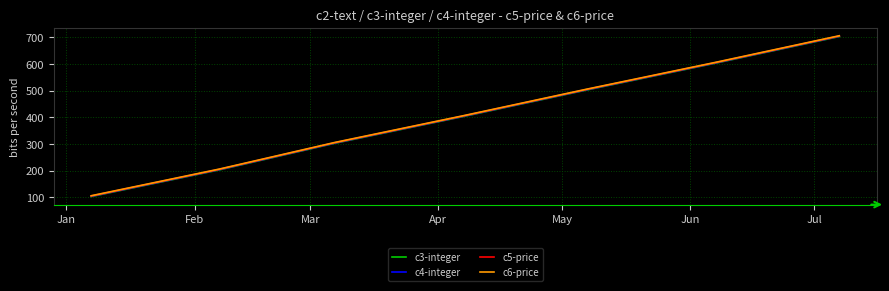

What is the greatest value displayed?

706